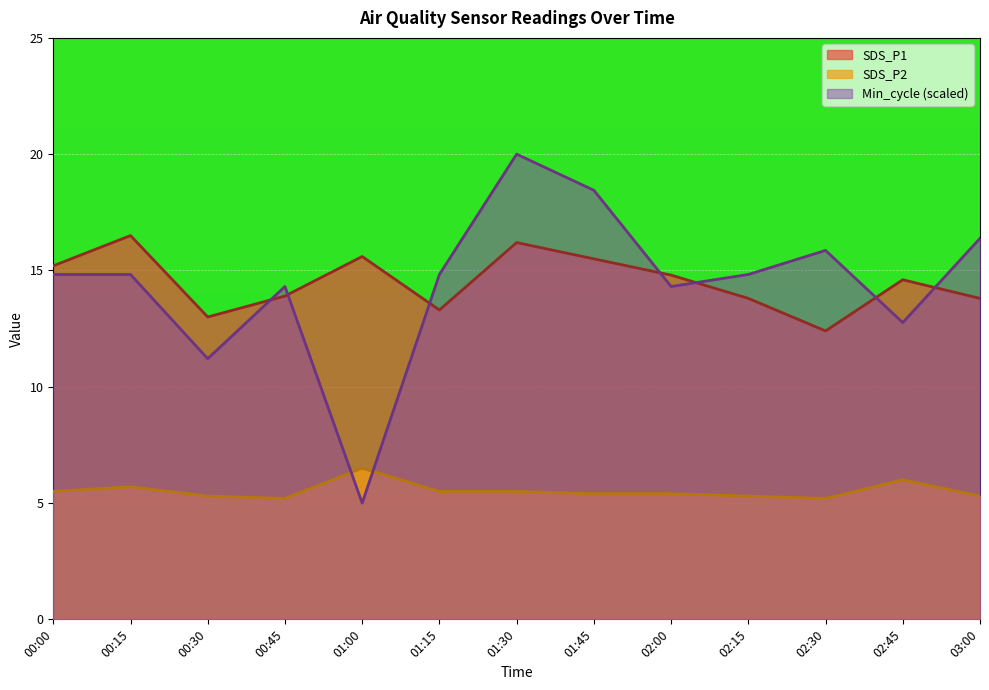

In SDS_P2, how many points are lower than both neighbors (excluding endpoints)?

2